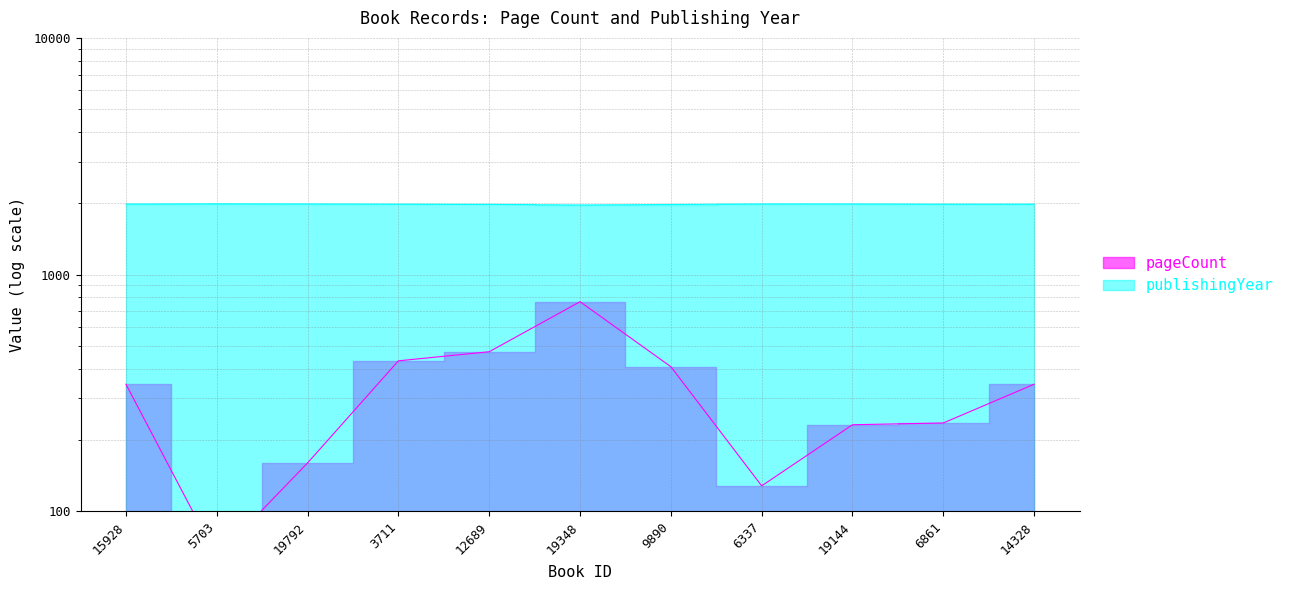

Reading left to right, what are all the values shown in this chart?

pageCount: 15928=344	5703=64	19792=160	3711=432	12689=472	19348=768	9890=408	6337=128	19144=232	6861=236	14328=344
publishingYear: 15928=1985	5703=1990	19792=1987	3711=1983	12689=1978	19348=1967	9890=1977	6337=1987	19144=1987	6861=1982	14328=1983